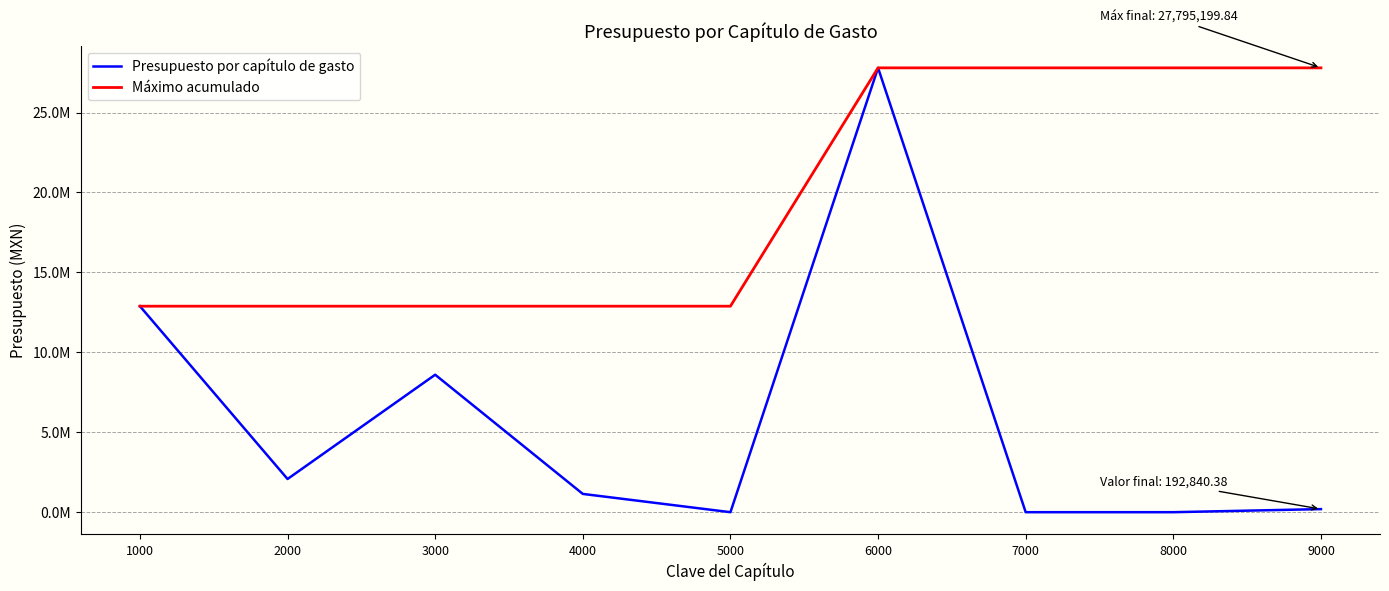

Which series has the largest total across all categories?

Máximo acumulado